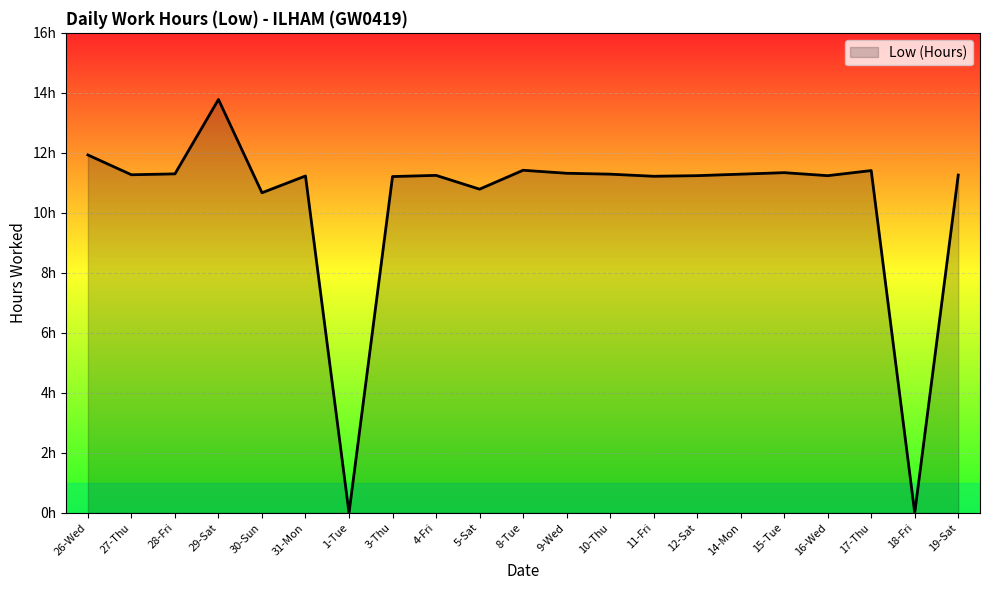

Is it true that the value at 27-Thu is 19.0?

False